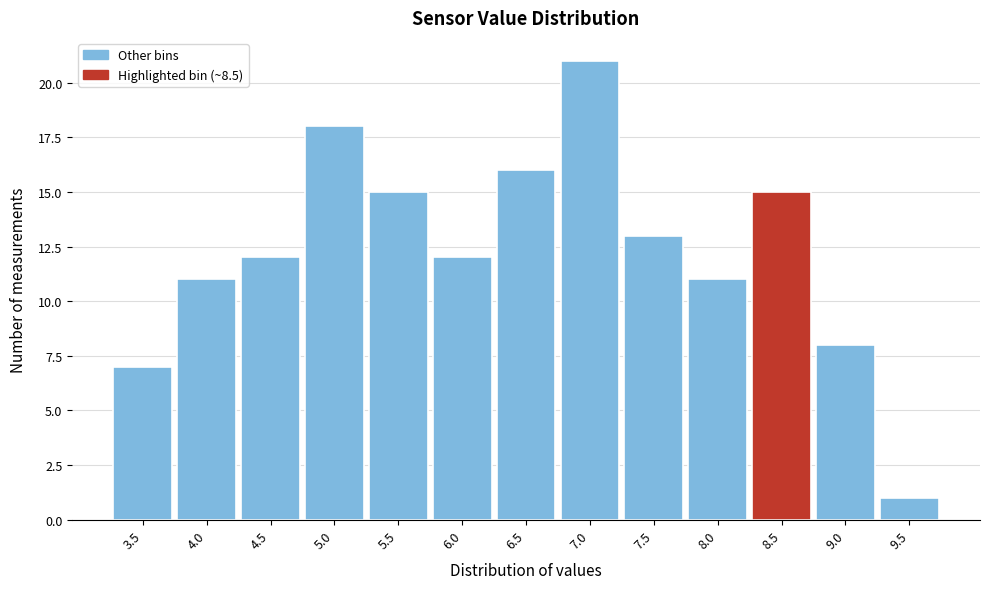

Reading left to right, extract all data points from this chart.

7	11	12	18	15	12	16	21	13	11	15	8	1